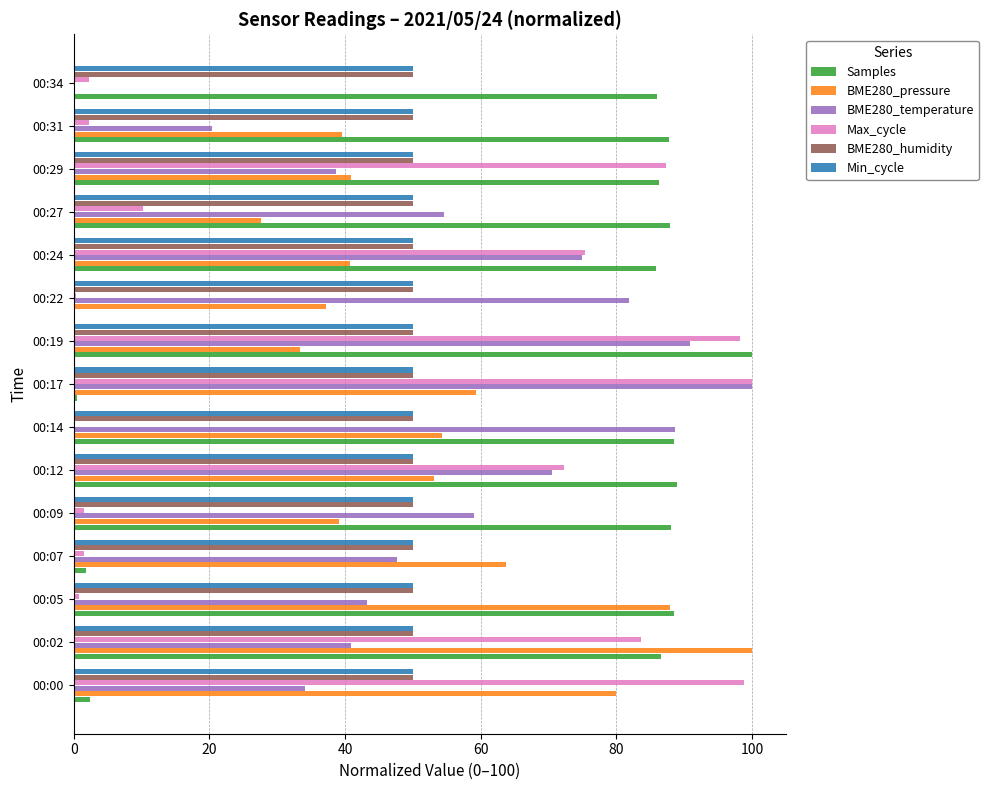

Between 00:14 and 00:34, which series saw the biggest shift?

BME280_temperature